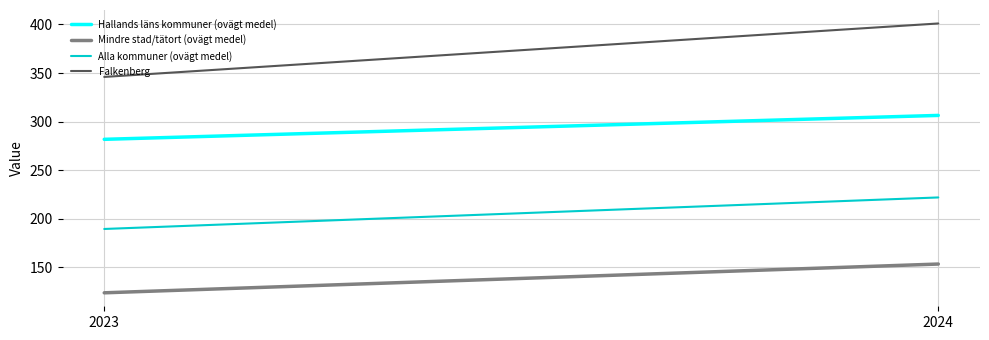

What is the spread (max minus min) of values at 2024?

247.5